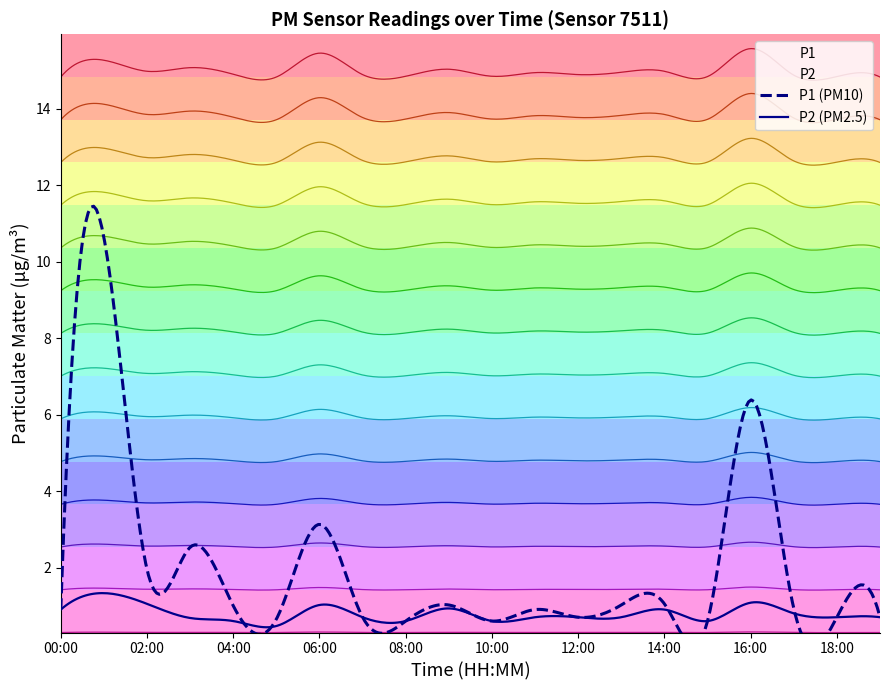

What is the label of the 19th point from the right?

01:00